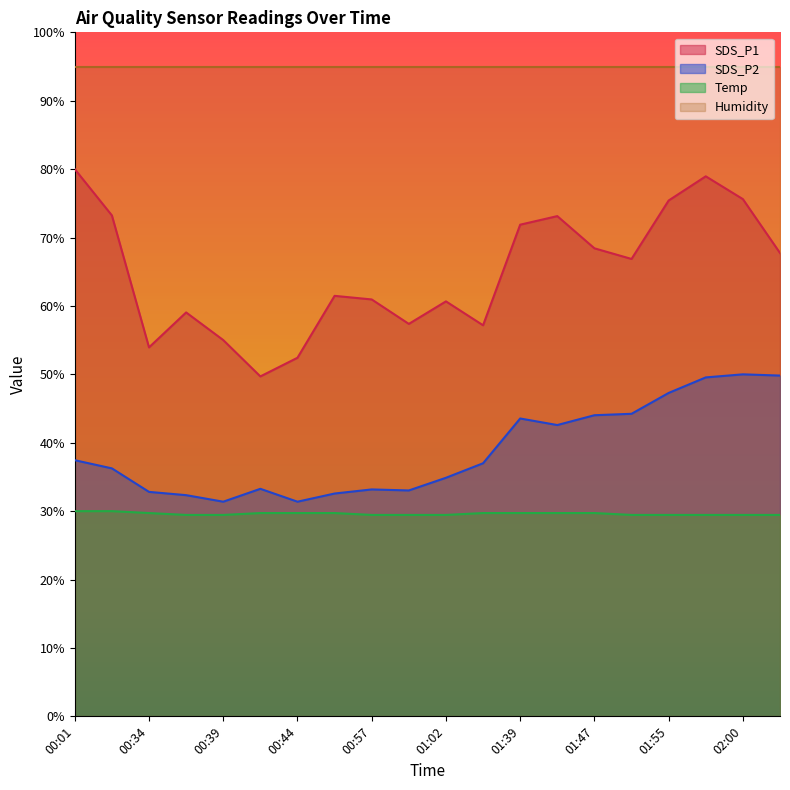

What is the minimum value shown in the chart?

29.4